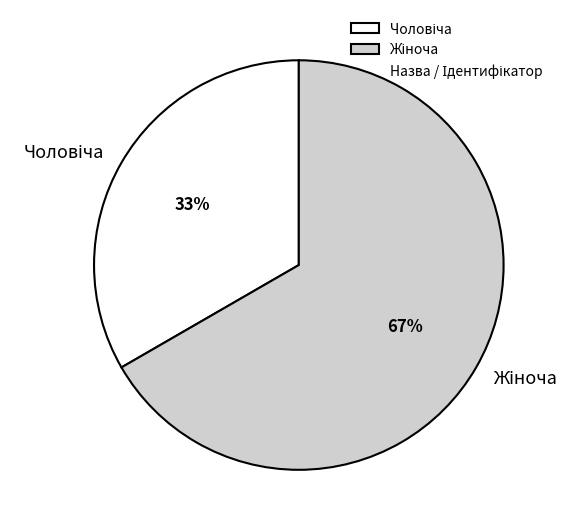

How many segments does this pie chart have?

2